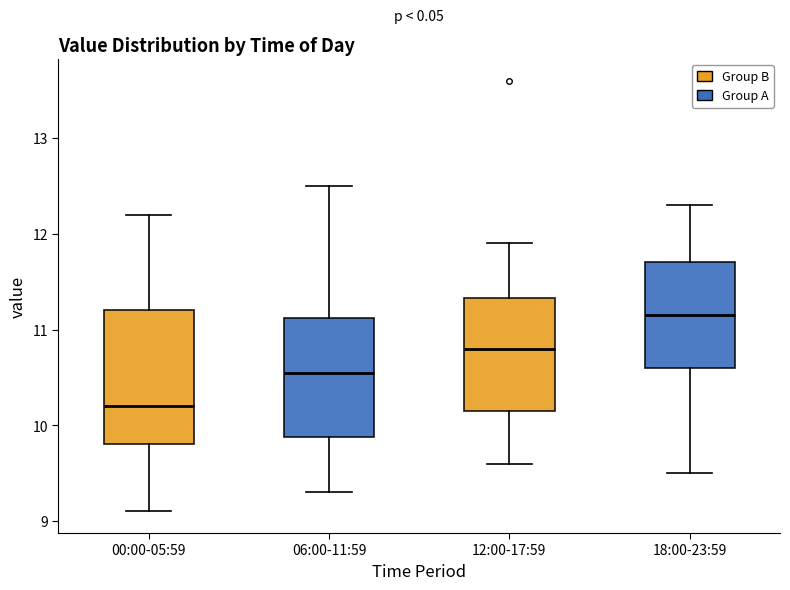

Reading left to right, read every box against the y-axis: the position of its median line, the range the box covers, and the ends of its whiskers. The values are not printed on the chart, so give them approximately, as read against the axis.

00:00-05:59: median 10.2, box 9.8 to 11.2, whiskers 9.1 to 12.2
06:00-11:59: median 10.6, box 9.9 to 11.1, whiskers 9.3 to 12.5
12:00-17:59: median 10.8, box 10.2 to 11.3, whiskers 9.6 to 11.9
18:00-23:59: median 11.2, box 10.6 to 11.7, whiskers 9.5 to 12.3